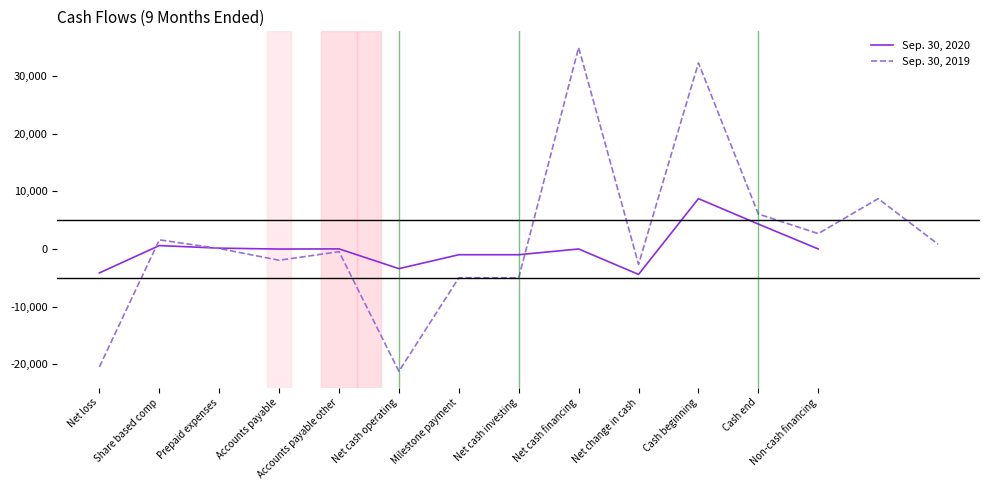

Is it true that Sep. 30, 2019 equals 6070 at Cash end?

True